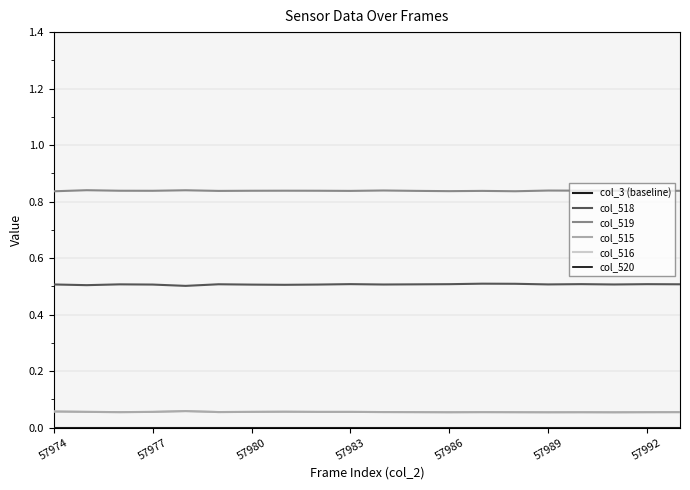

True or false: col_515 has more than 1 interior local peaks.

True